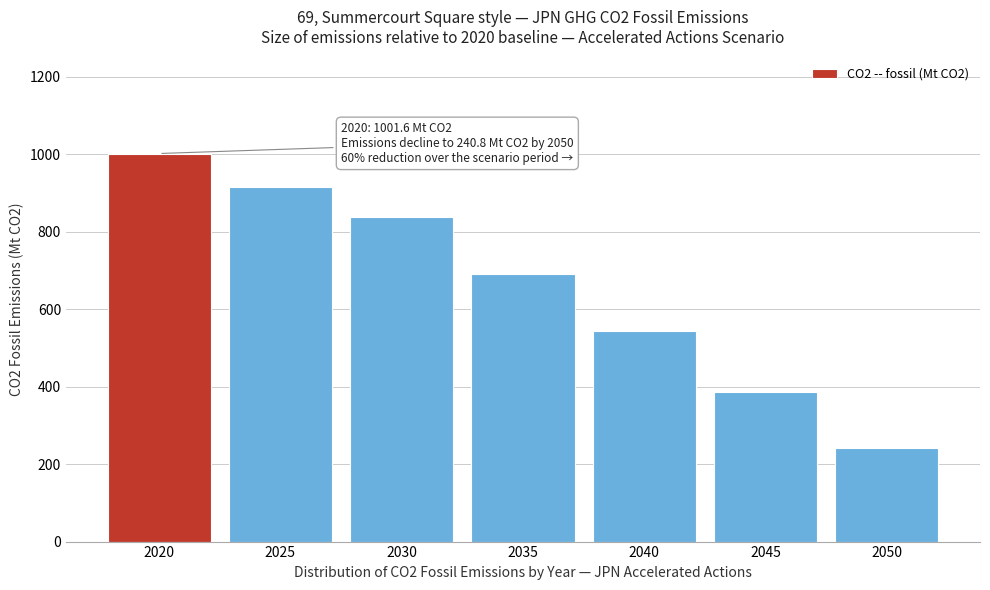

Reading left to right, list all the values displayed in this chart.

2020=1001.6	2025=915.0	2030=837.6	2035=690.5	2040=543.5	2045=386.3	2050=240.8